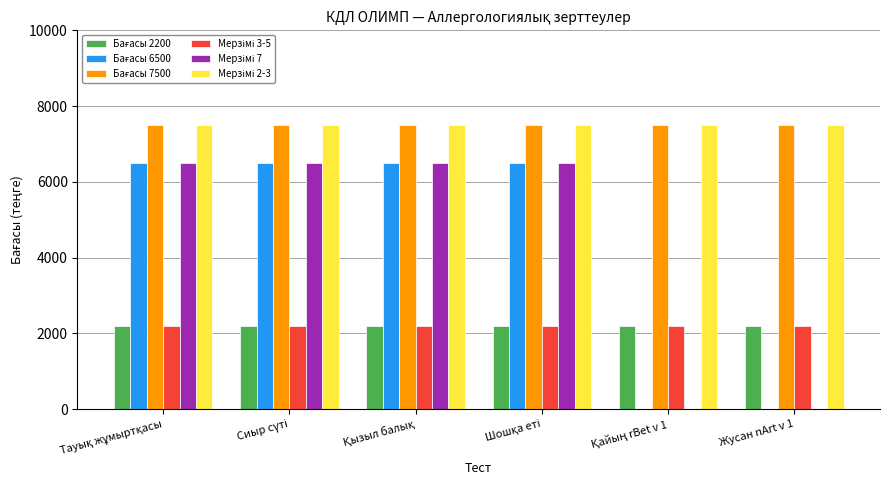

At which label is Мерзімі 2-3 closest to 7500?

Тауық жұмыртқасы